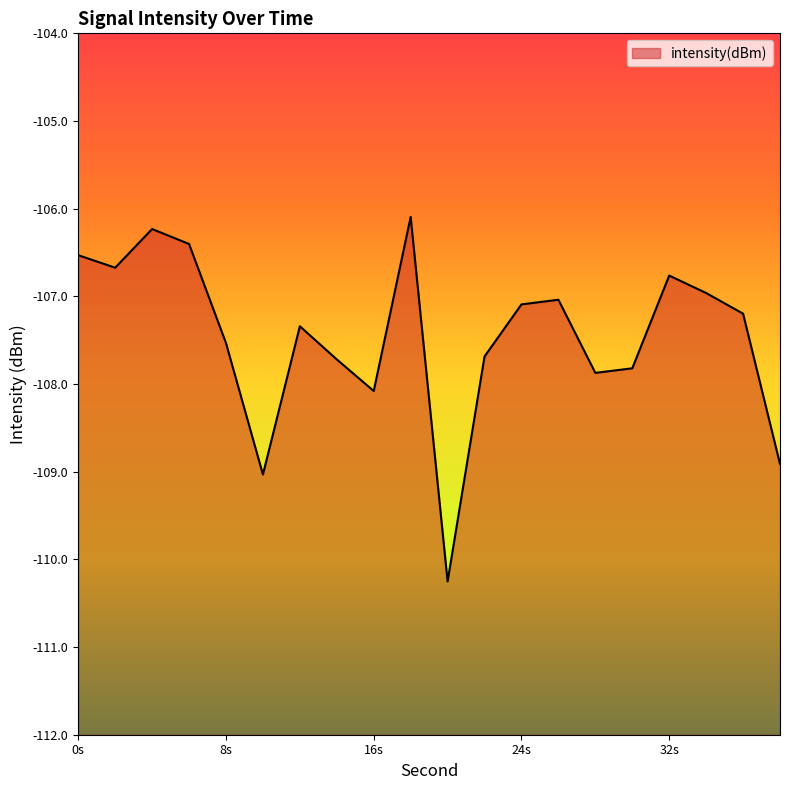

Is it true that the value at 16s is -184.6?

False